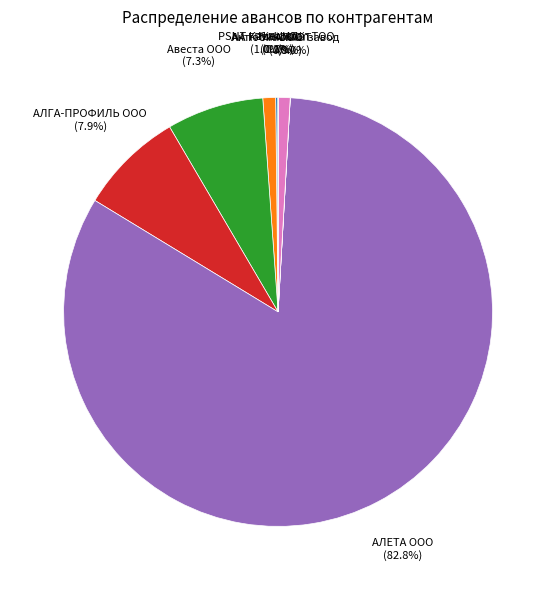

Is it true that АЛГА-ПРОФИЛЬ ООО is 8% of the pie?

True